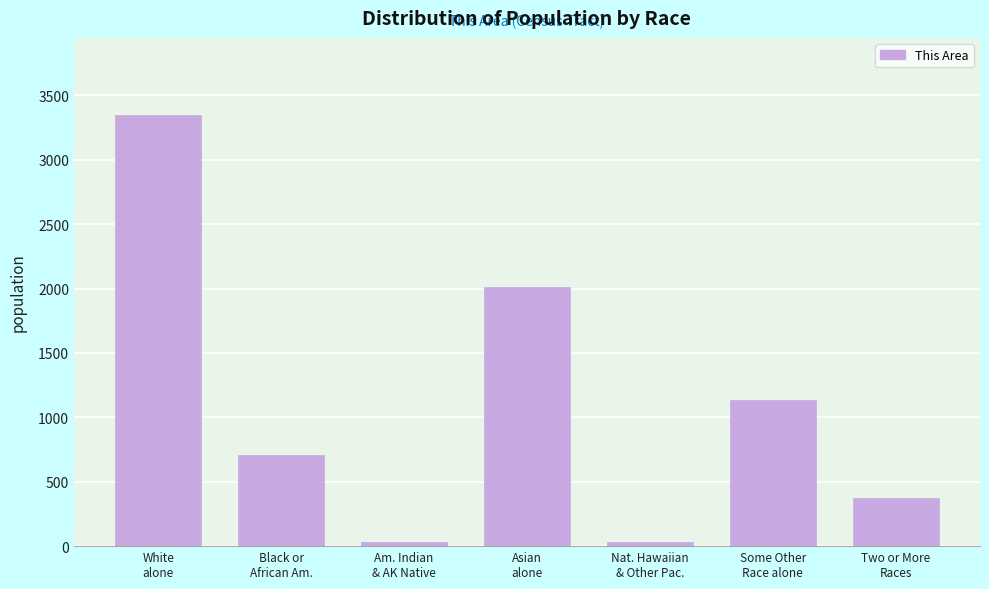

What is the greatest value displayed?

3345